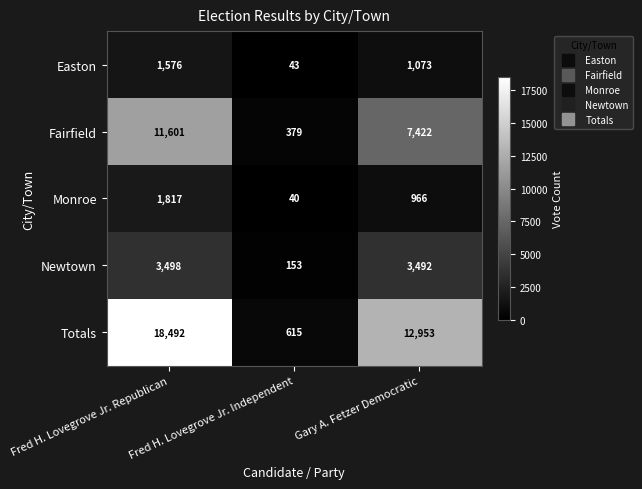

Which series changed the most between Fred H. Lovegrove Jr. Independent and Gary A. Fetzer Democratic?

Totals